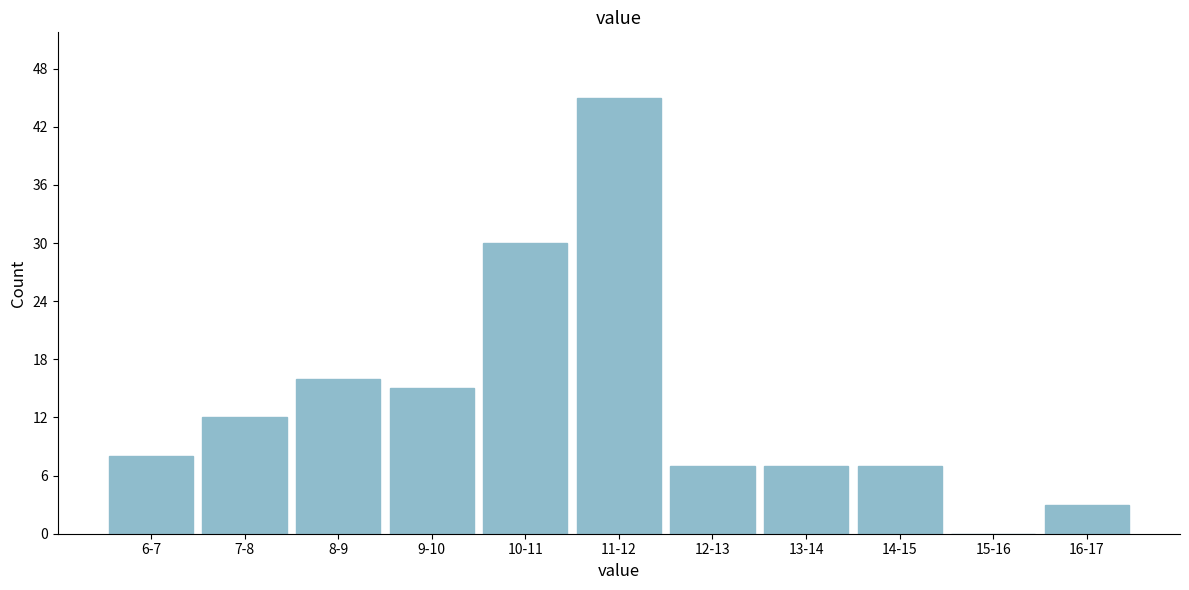

Reading left to right, list all the values displayed in this chart.

6-7=8	7-8=12	8-9=16	9-10=15	10-11=30	11-12=45	12-13=7	13-14=7	14-15=7	15-16=0	16-17=3